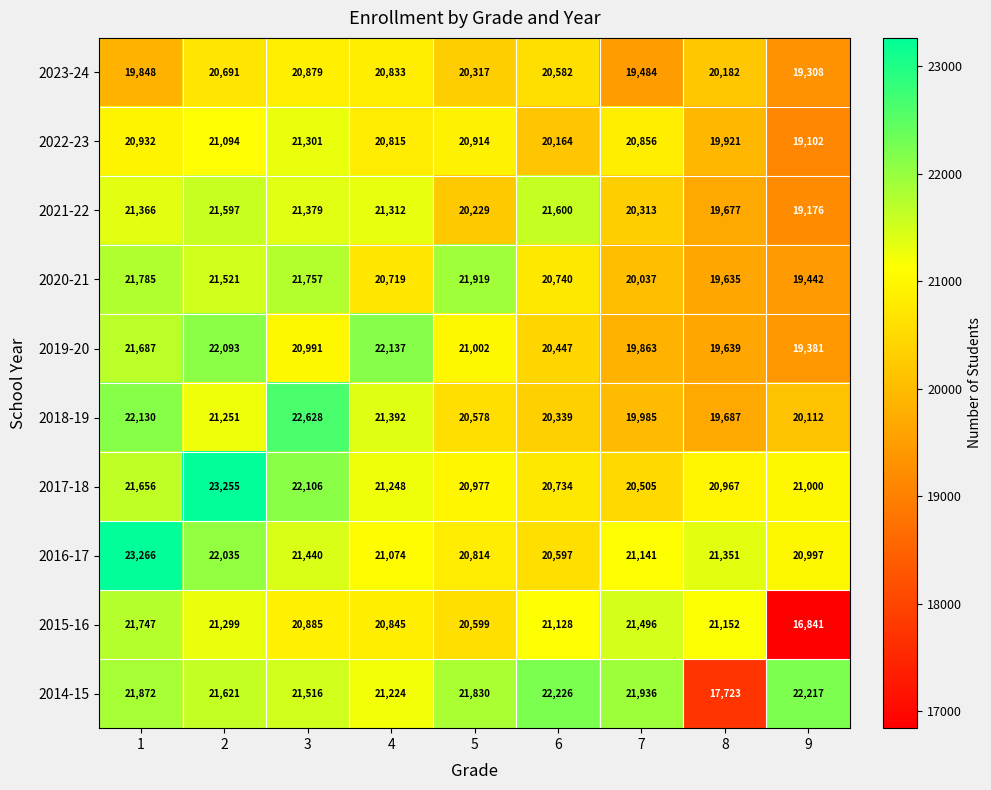

True or false: 2021-22 has a value of 11083 at 1.

False